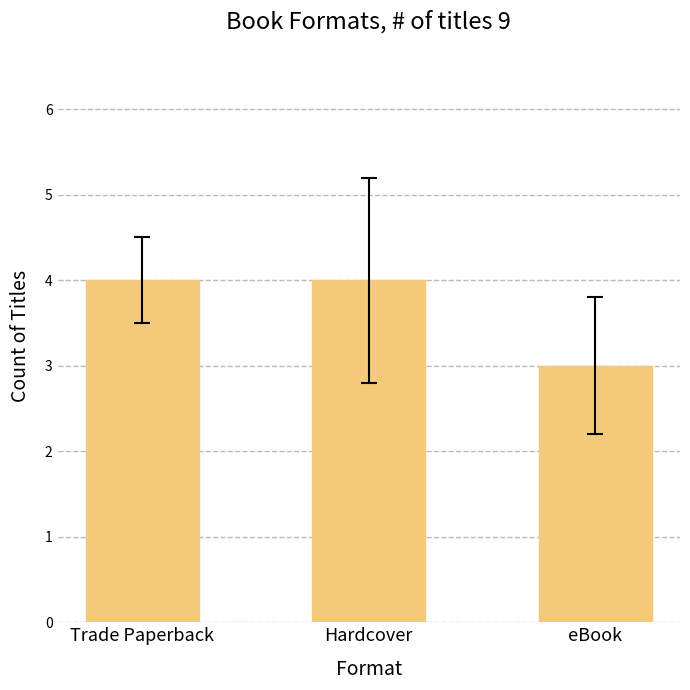

Which label corresponds to the smallest value in the chart?

eBook